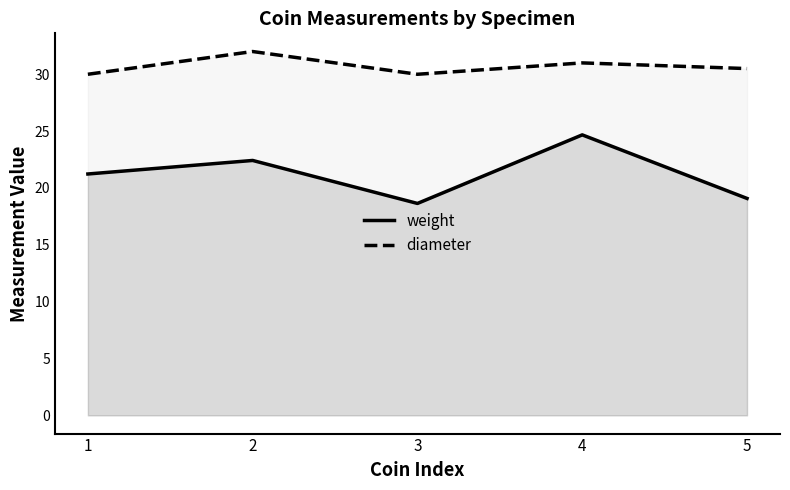

Which series has the largest total across all categories?

diameter